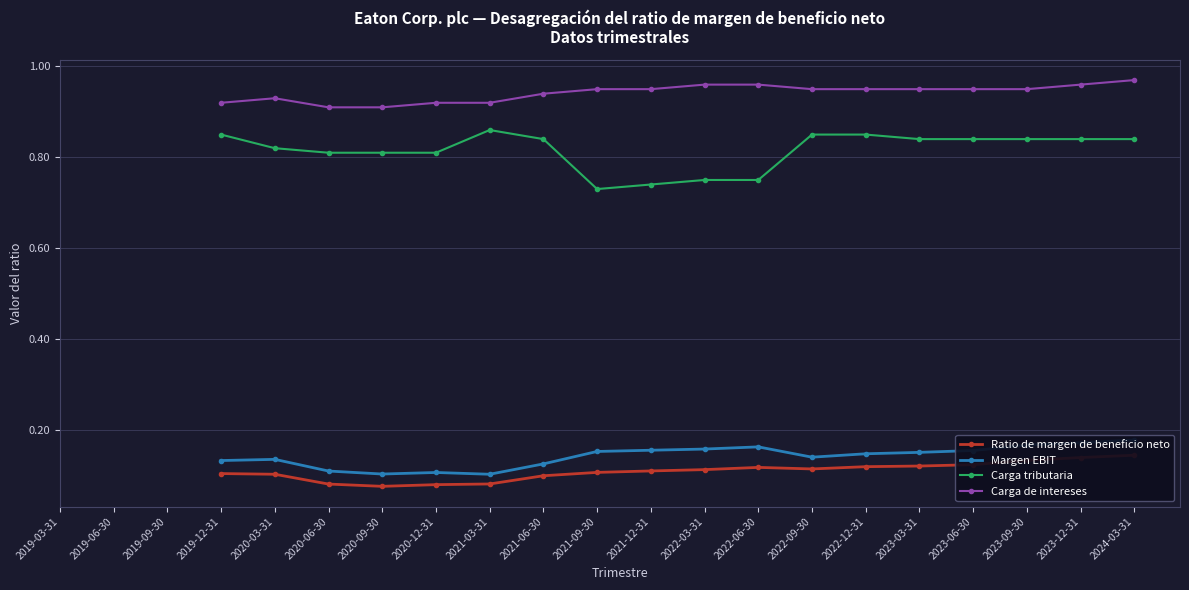

Count the Carga tributaria values in the range 0 to 1.

18